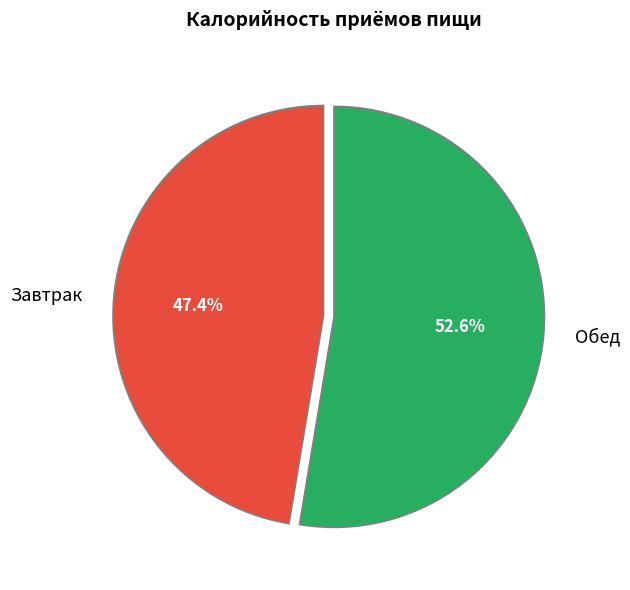

Which category has the smallest portion of the pie?

Завтрак